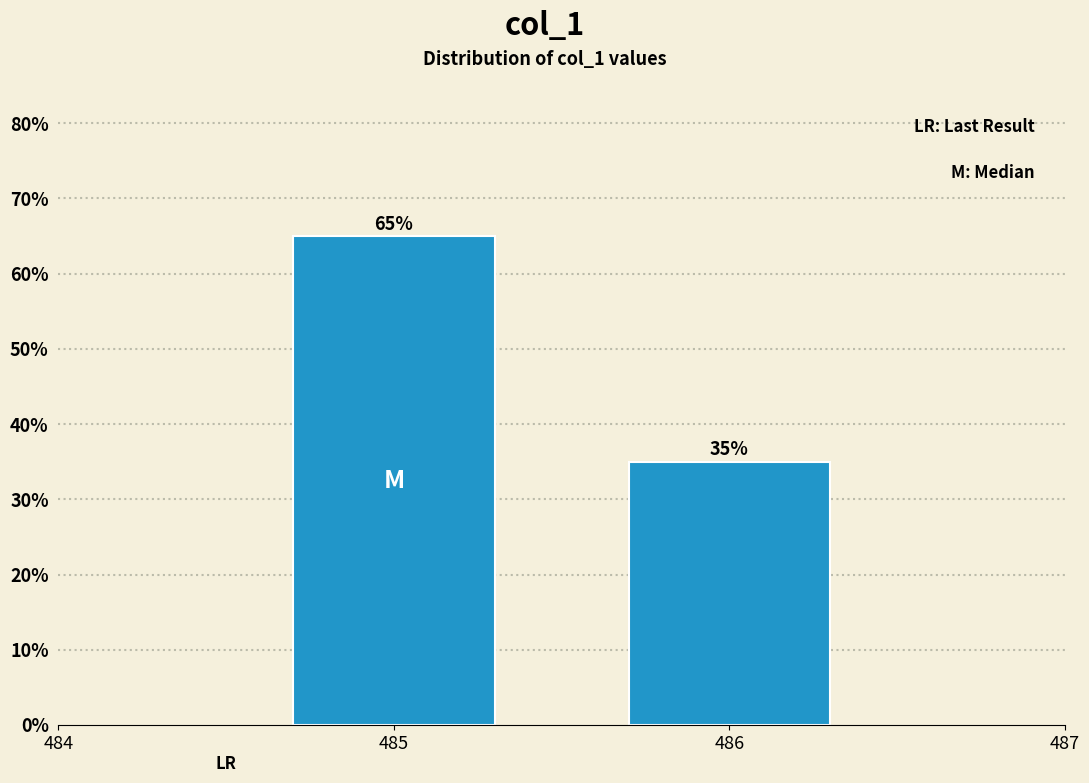

Reading right to left, transcribe all the data shown in this chart.

486=35	485=65